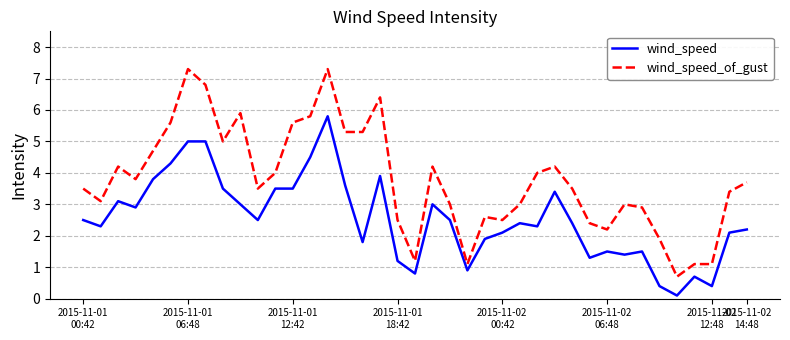

Which series has the largest total across all categories?

wind_speed_of_gust